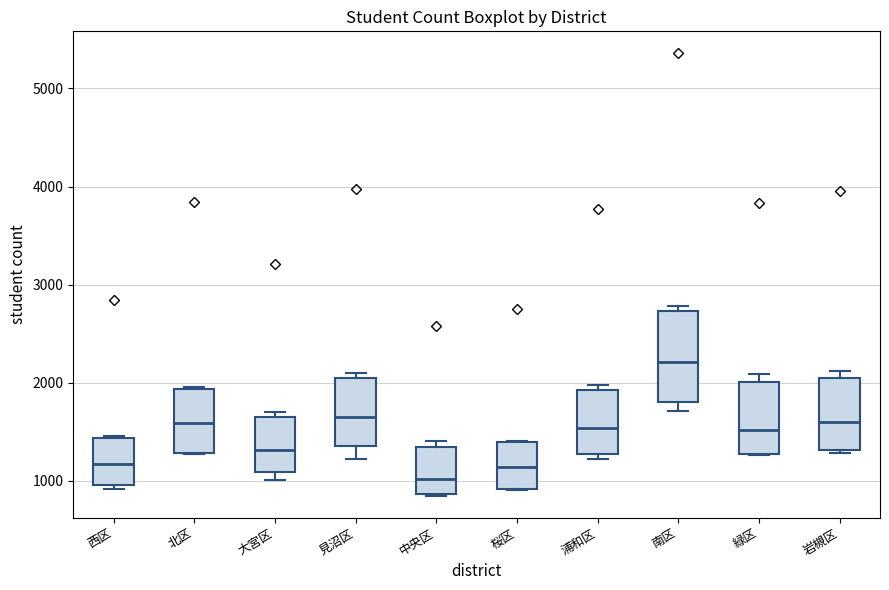

Reading left to right, read every box against the y-axis: the position of its median line, the range the box covers, and the ends of its whiskers. The values are not printed on the chart, so give them approximately, as read against the axis.

西区: median 1200, box 1000 to 1400, whiskers 900 to 1500
北区: median 1600, box 1300 to 1900, whiskers 1300 to 2000
大宮区: median 1300, box 1100 to 1700, whiskers 1000 to 1700 (just above the box's upper edge)
見沼区: median 1700, box 1400 to 2000, whiskers 1200 to 2100
中央区: median 1000, box 900 to 1300, whiskers 900 to 1400
桜区: median 1100, box 900 to 1400, whiskers 900 to 1400
浦和区: median 1500, box 1300 to 1900, whiskers 1200 to 2000
南区: median 2200, box 1800 to 2700, whiskers 1700 to 2800
緑区: median 1500, box 1300 to 2000, whiskers 1300 to 2100
岩槻区: median 1600, box 1300 to 2000, whiskers 1300 to 2100